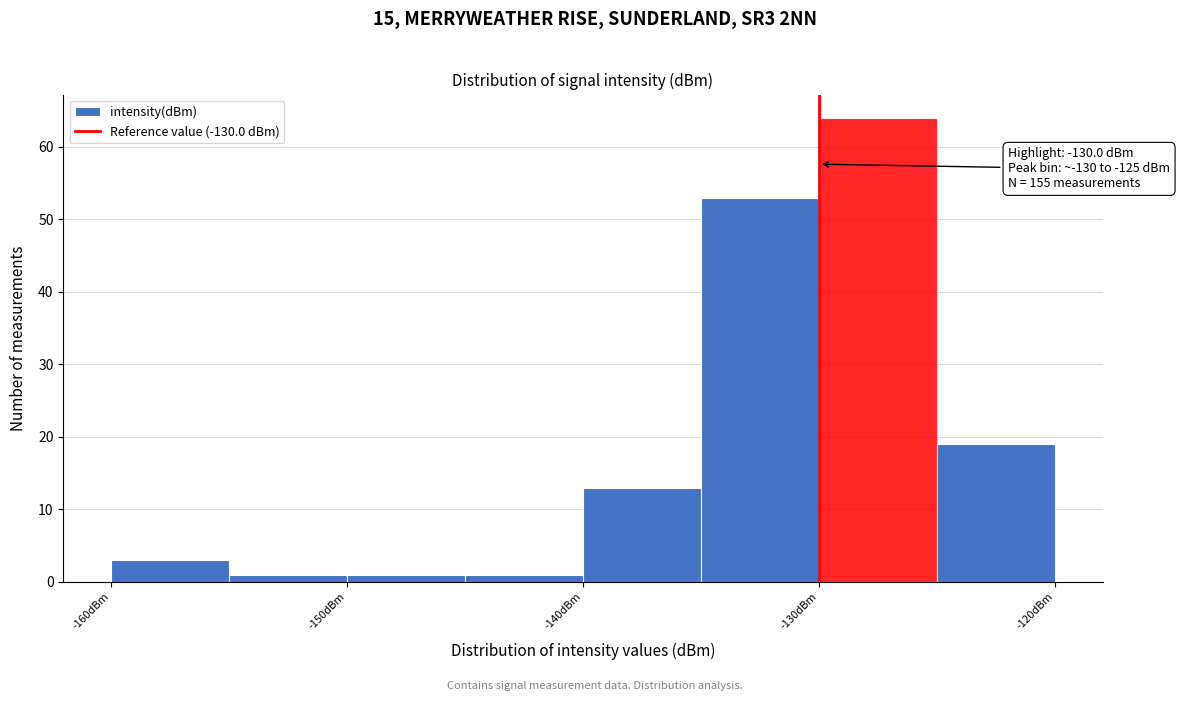

Which range on the x-axis has the tallest bar?

-130 to -125